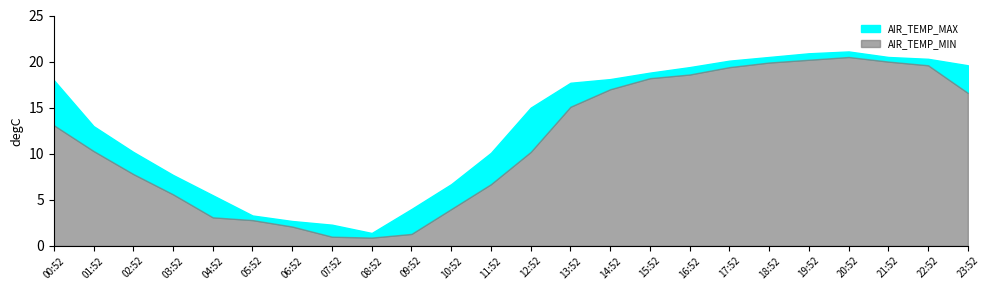

What are all the series names shown in the legend?

AIR_TEMP_MAX, AIR_TEMP_MIN